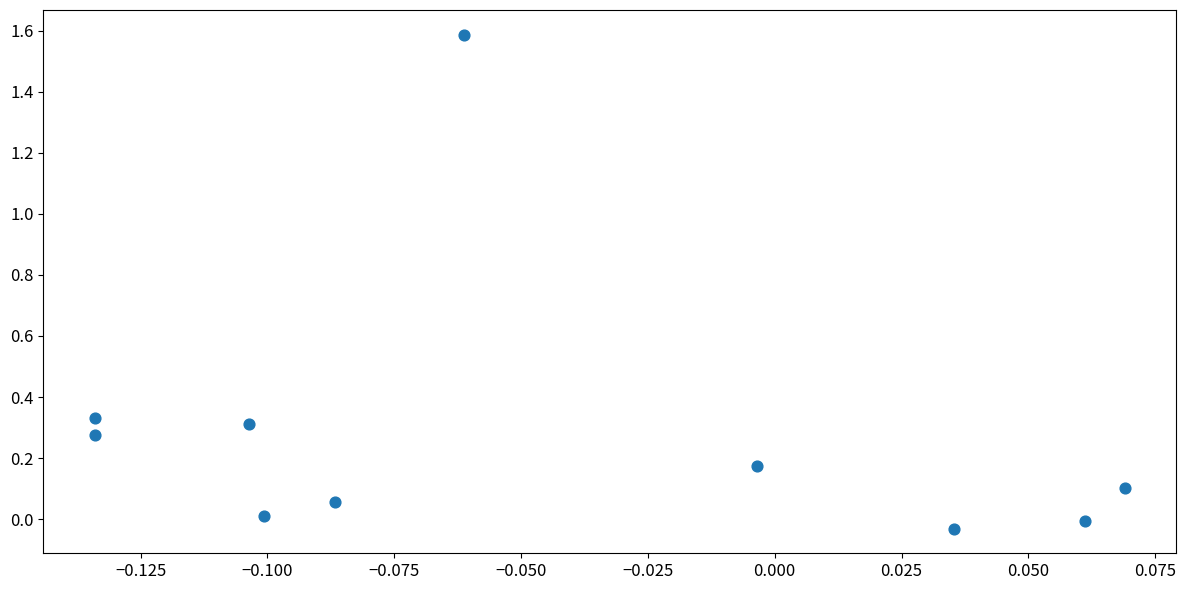

What is the range of Y values (max minus min)?

1.6